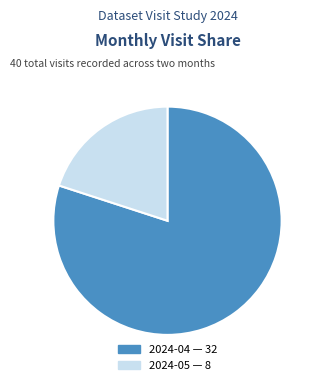

What is the majority slice?

2024-04